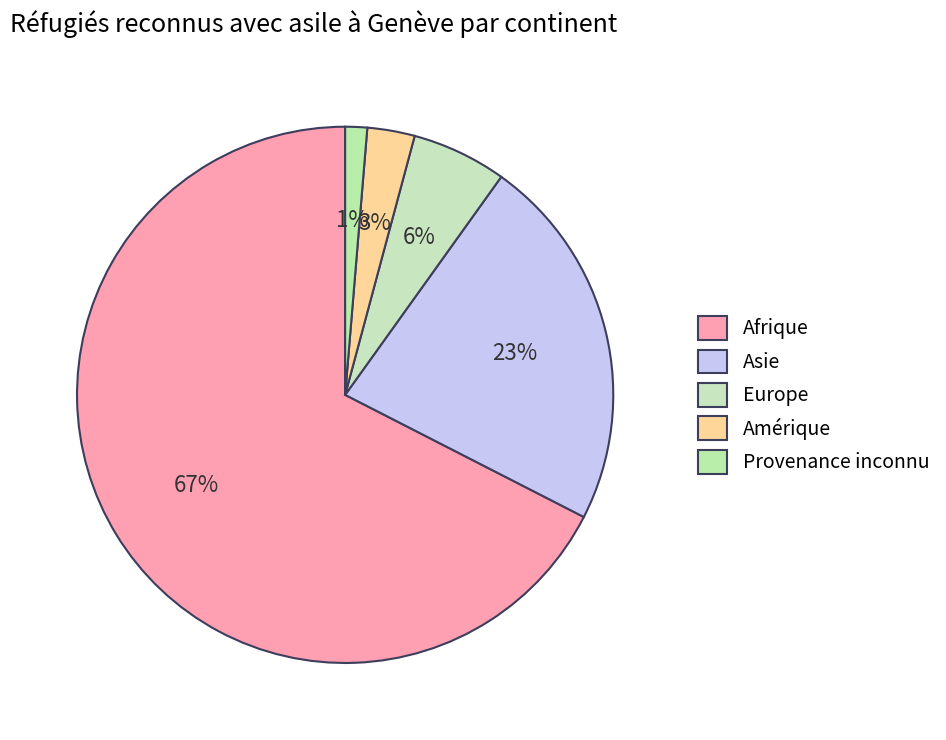

What is the ratio of the value at Afrique to the value at Amérique?

23.6